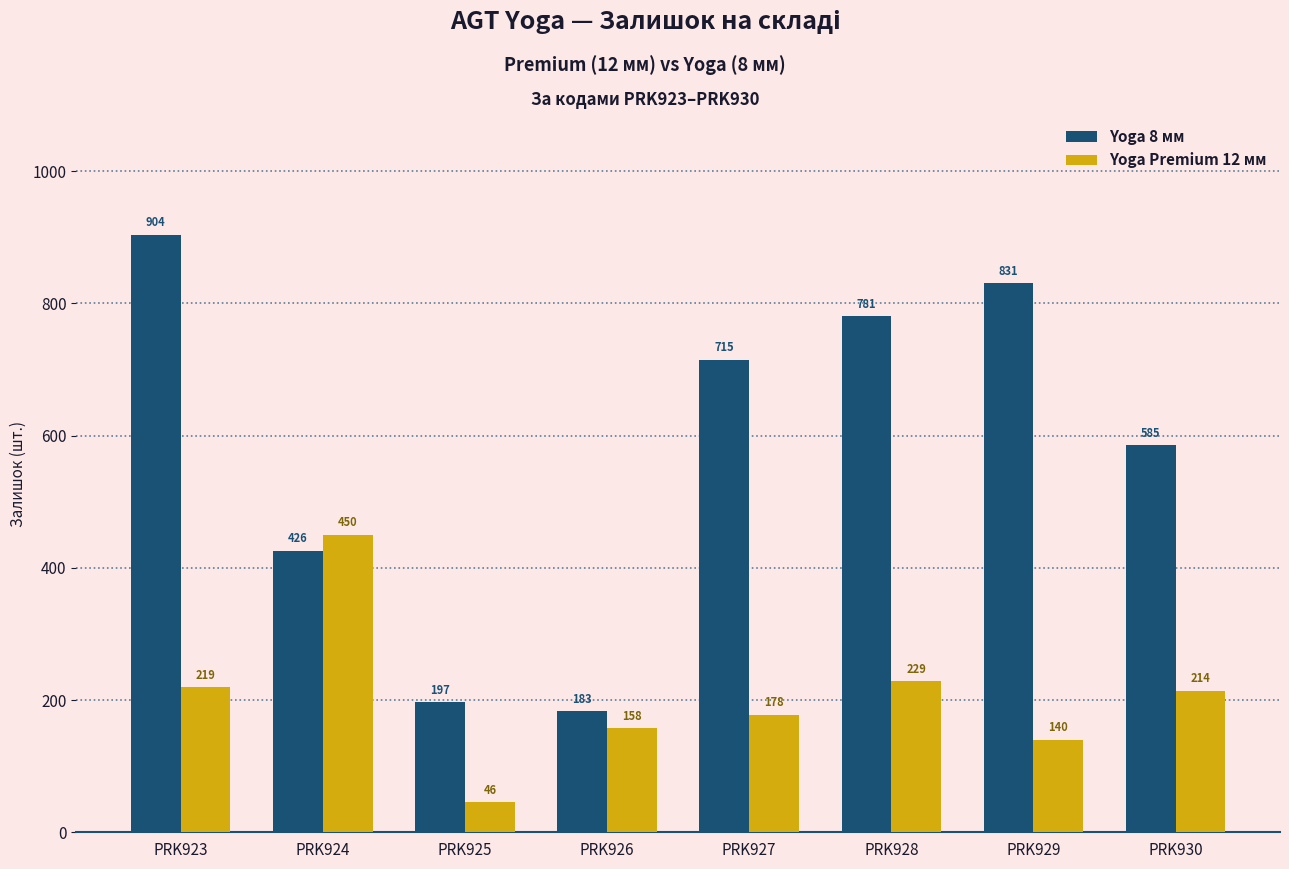

What is the total value across all series at PRK928?

1010